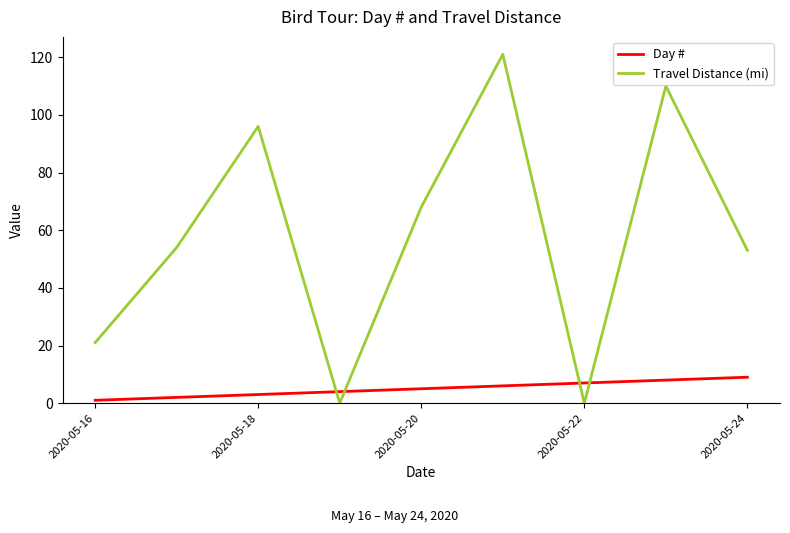

How many times do Day # and Travel Distance (mi) cross each other?

4